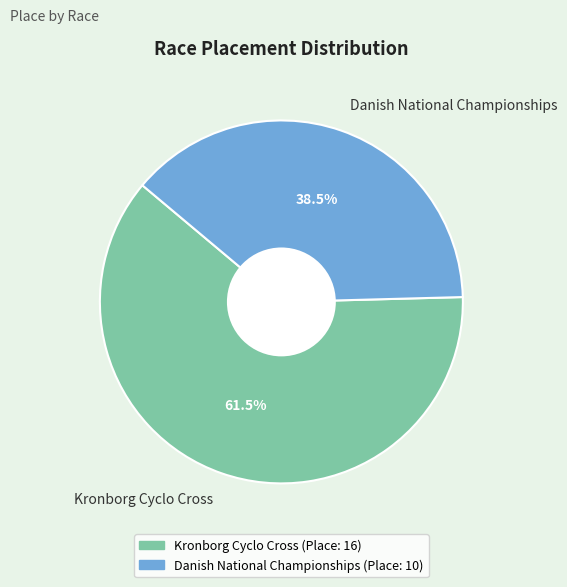

What percentage is NOT represented by Danish National Championships?

61.5%